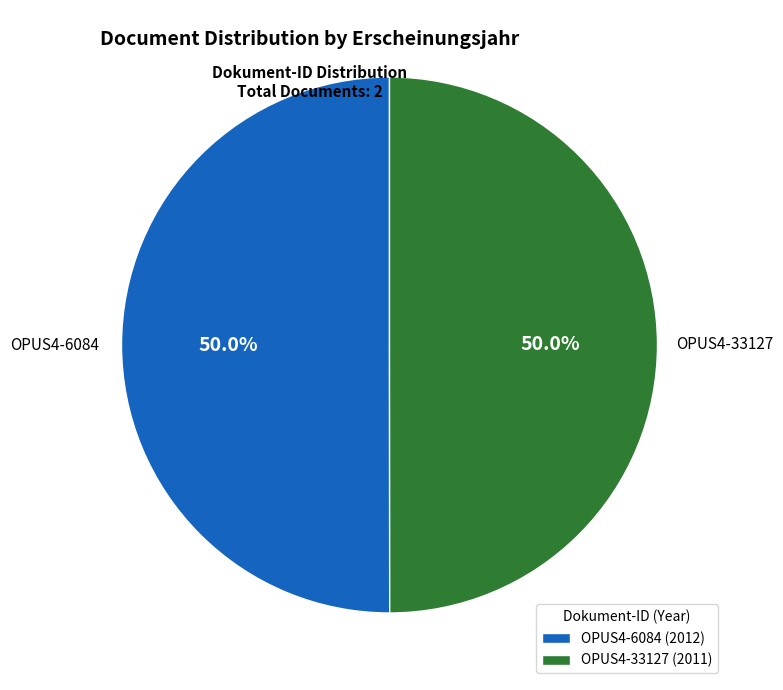

Combined, do OPUS4-6084 and OPUS4-33127 account for over 50%?

Yes